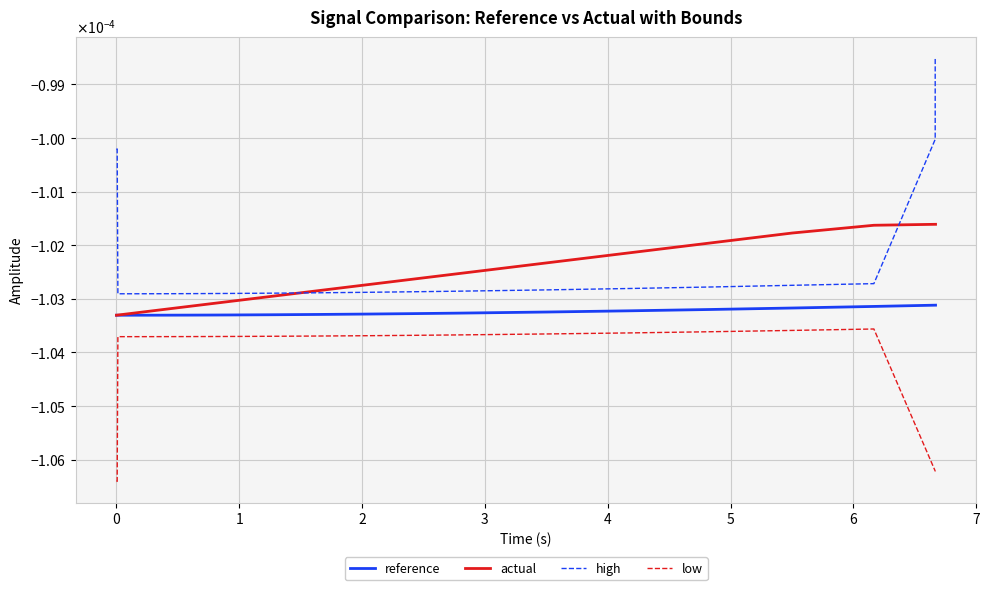

True or false: high and reference cross at least once.

False